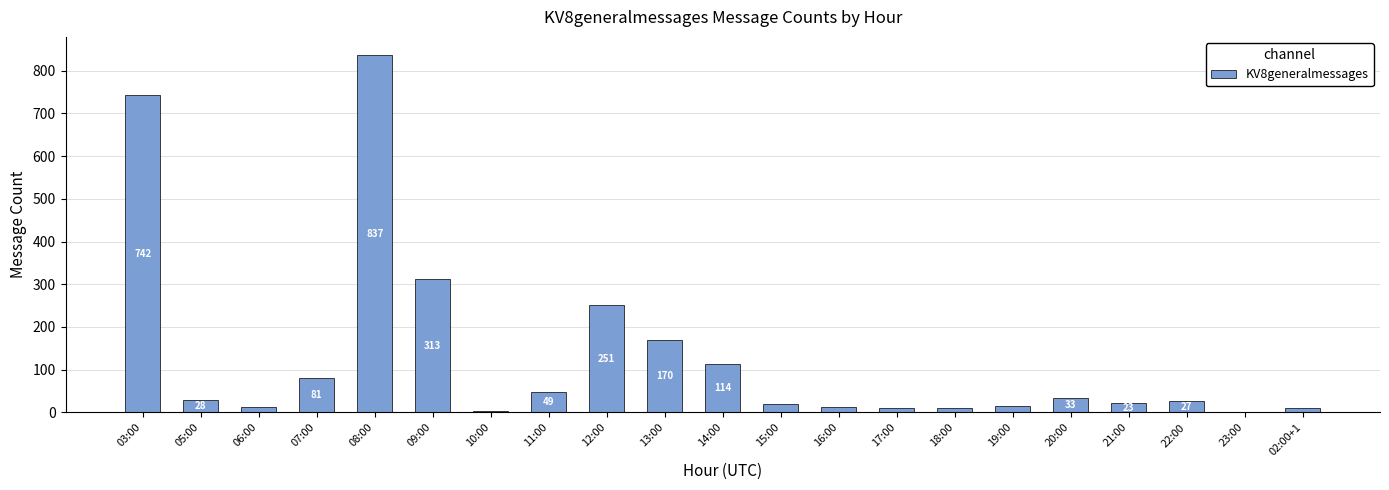

The chart shows a value of 85 at 11:00. True or false?

False